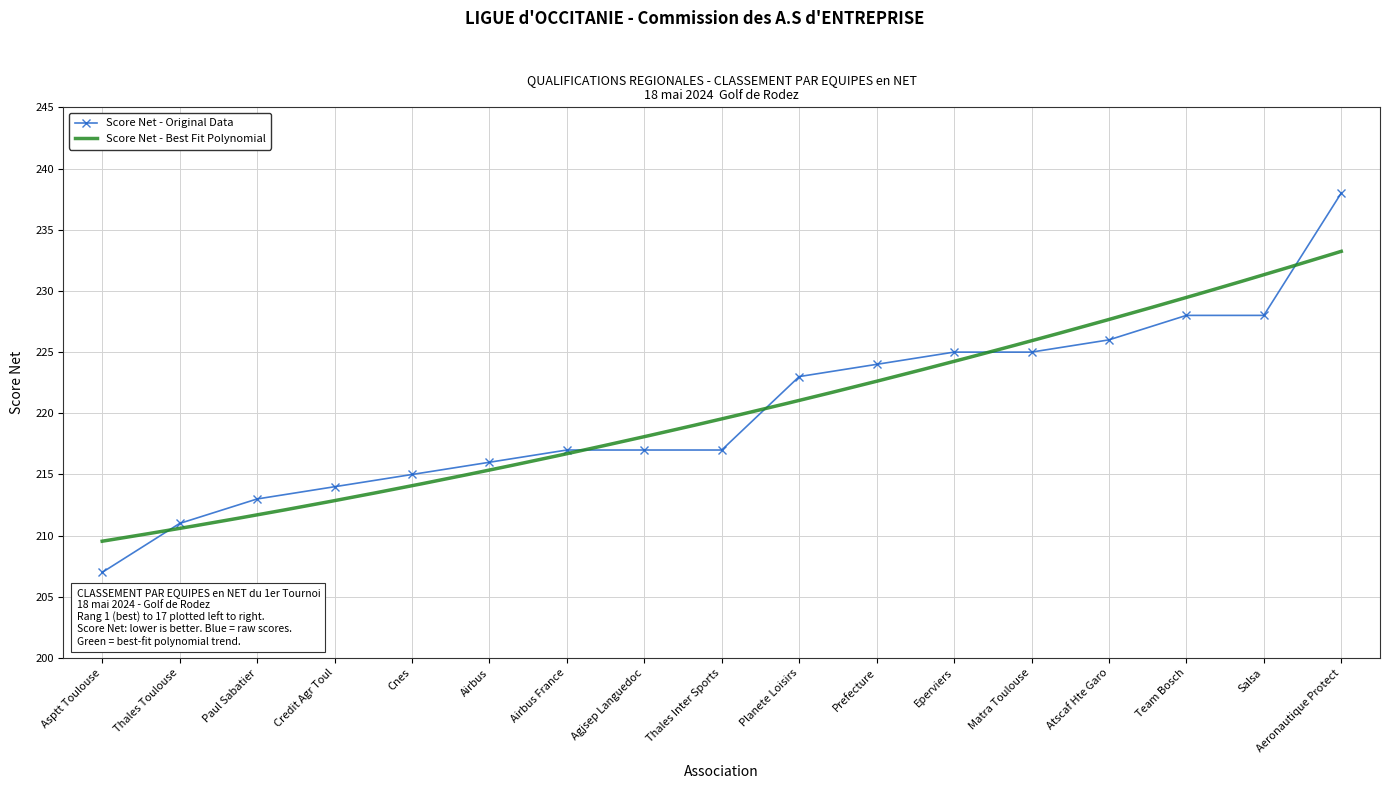

What is the ratio of the value at Eperviers to the value at Thales Toulouse?

1.1